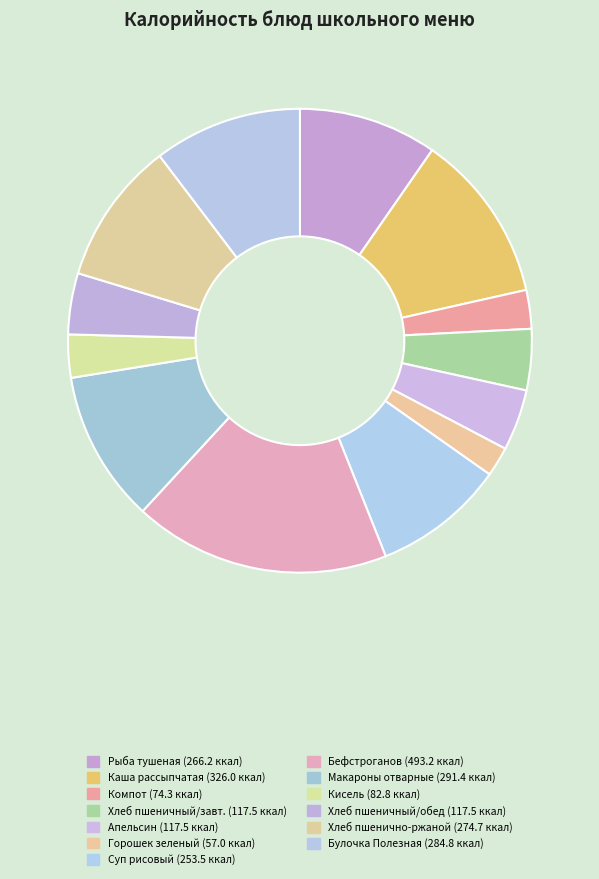

Does any single category account for the majority?

No